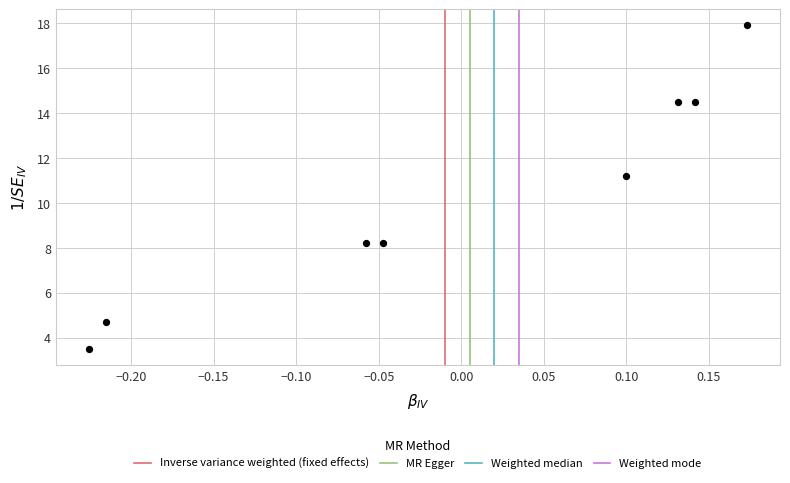

What Y value in the scatter plot is closest to 10?

11.2